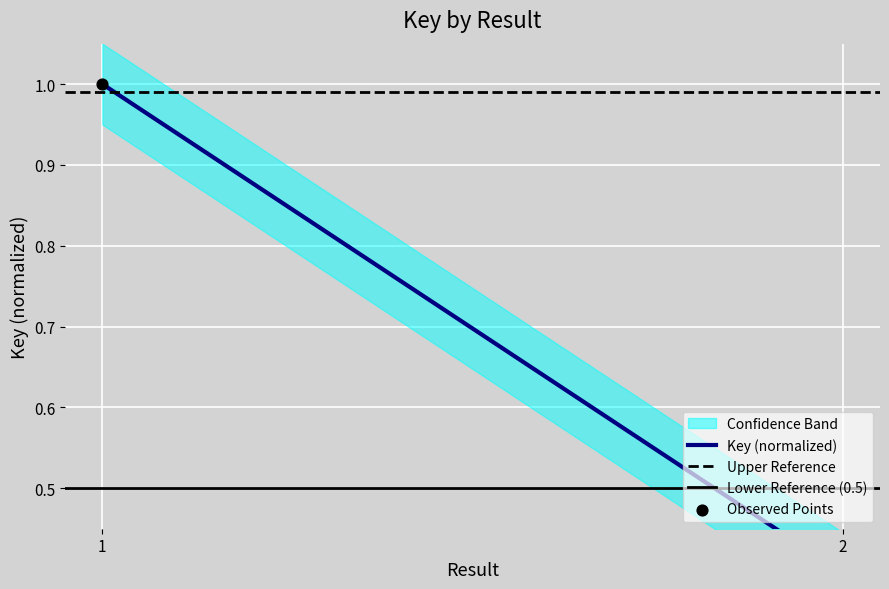

What is the total value across all series at 1?

3.5